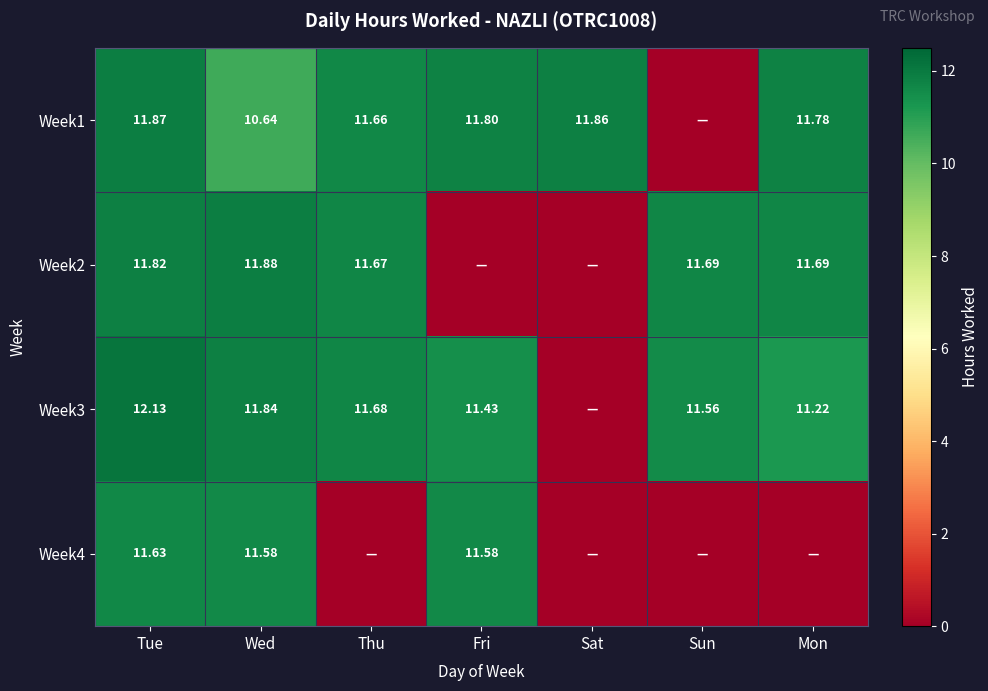

Is the value of Week1 at Mon greater than the value of Week4 at Wed?

Yes